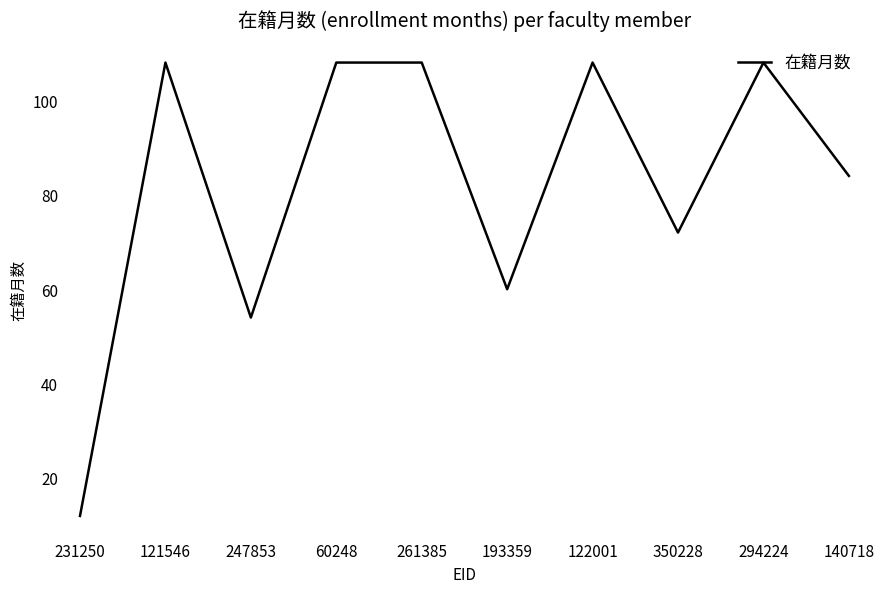

What is the change in value from 231250 to 60248?

+96